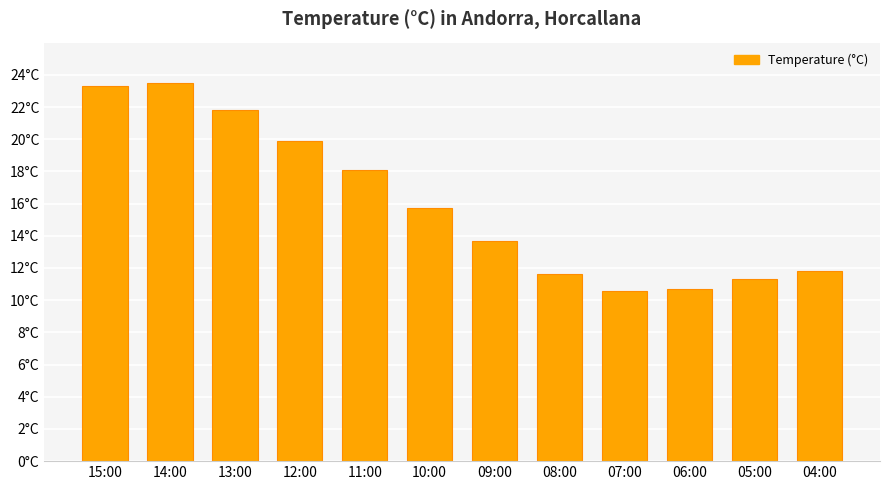

What is the maximum value shown in the chart?

23.5